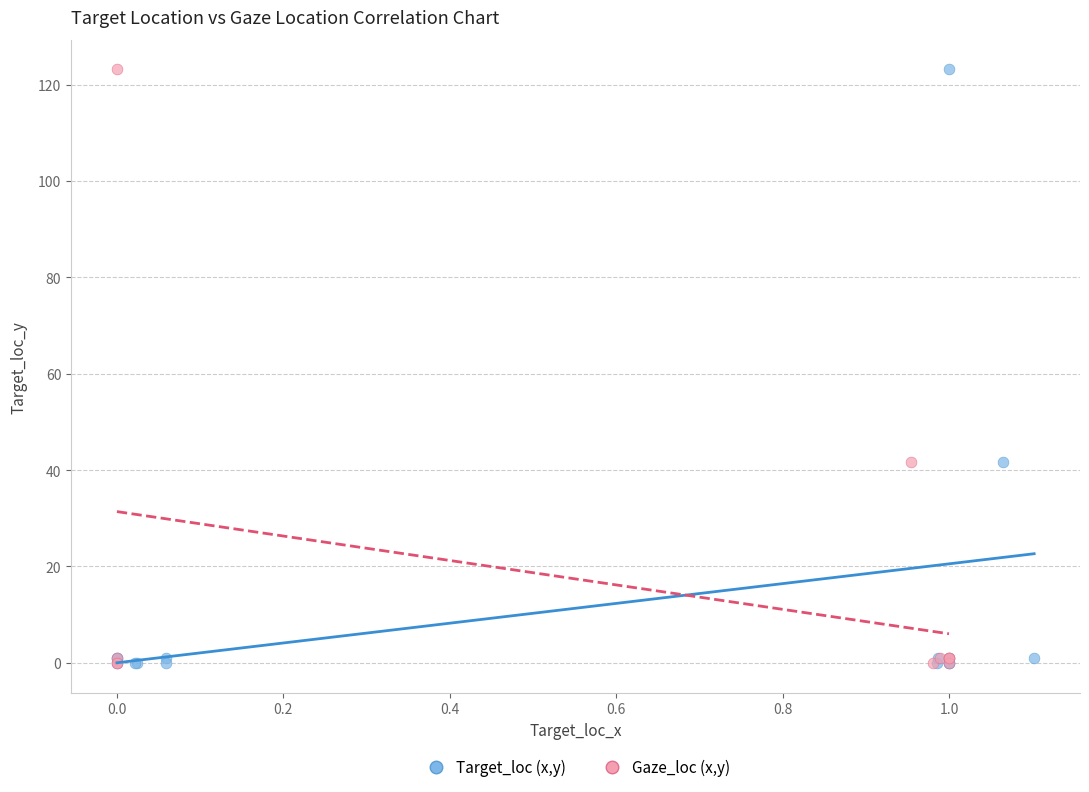

What are all the series names shown in the legend?

Target_loc (x,y), Gaze_loc (x,y)